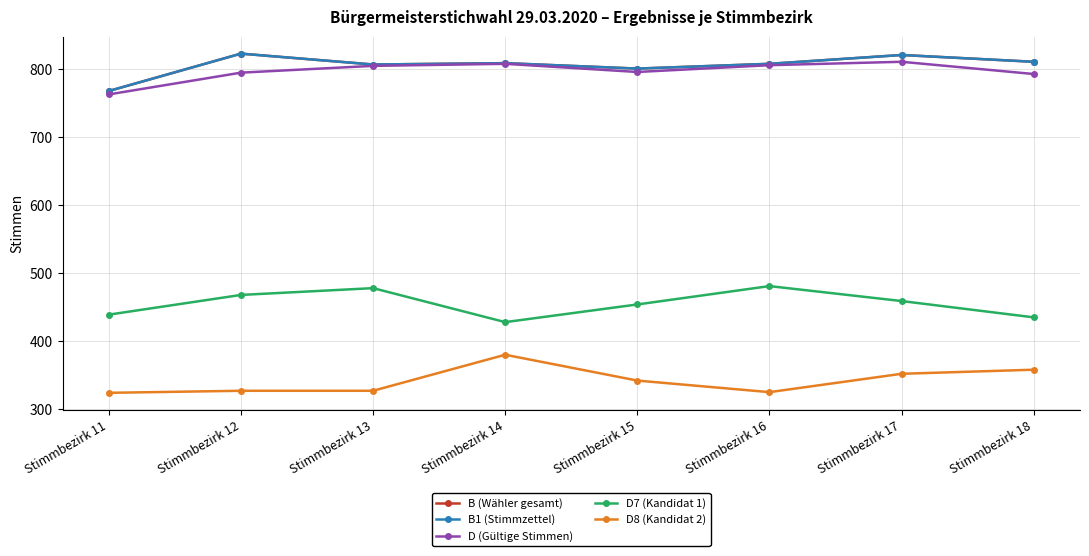

Is the value of B1 (Stimmzettel) at Stimmbezirk 12 greater than the value of D (Gültige Stimmen) at Stimmbezirk 15?

Yes